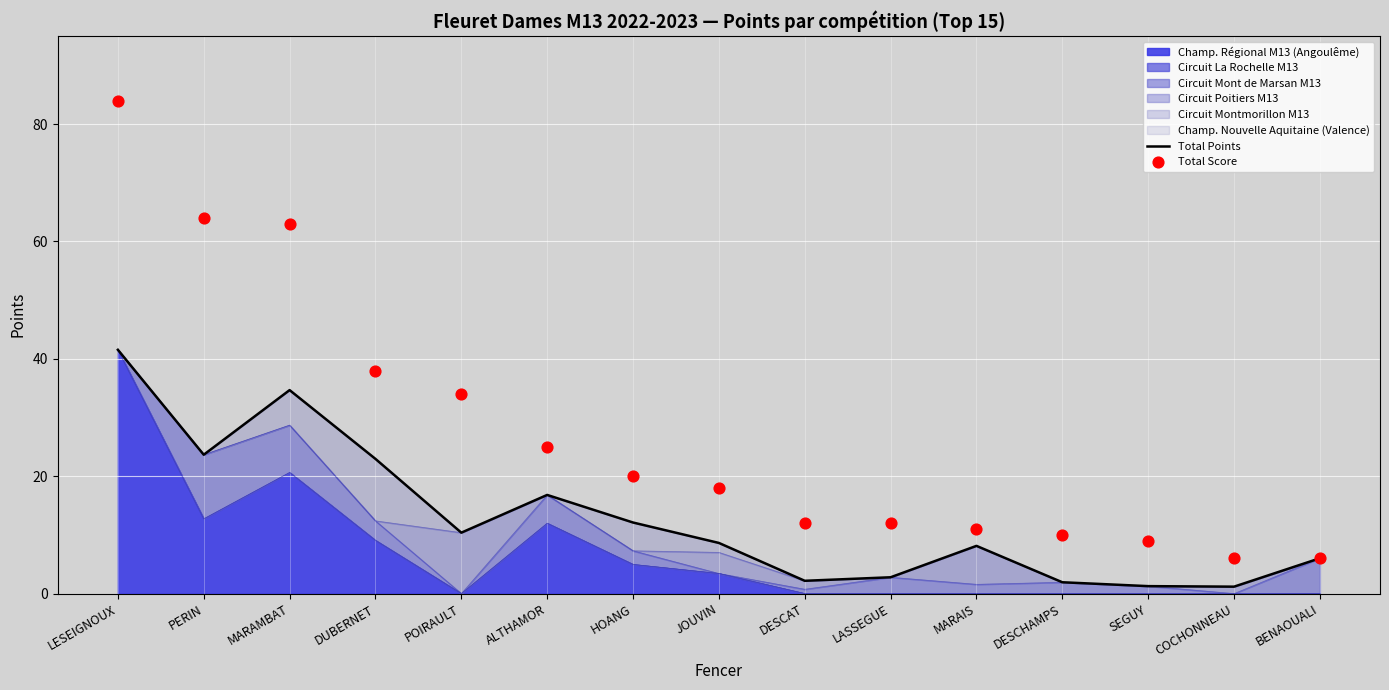

Which series has the largest total across all categories?

Total Score